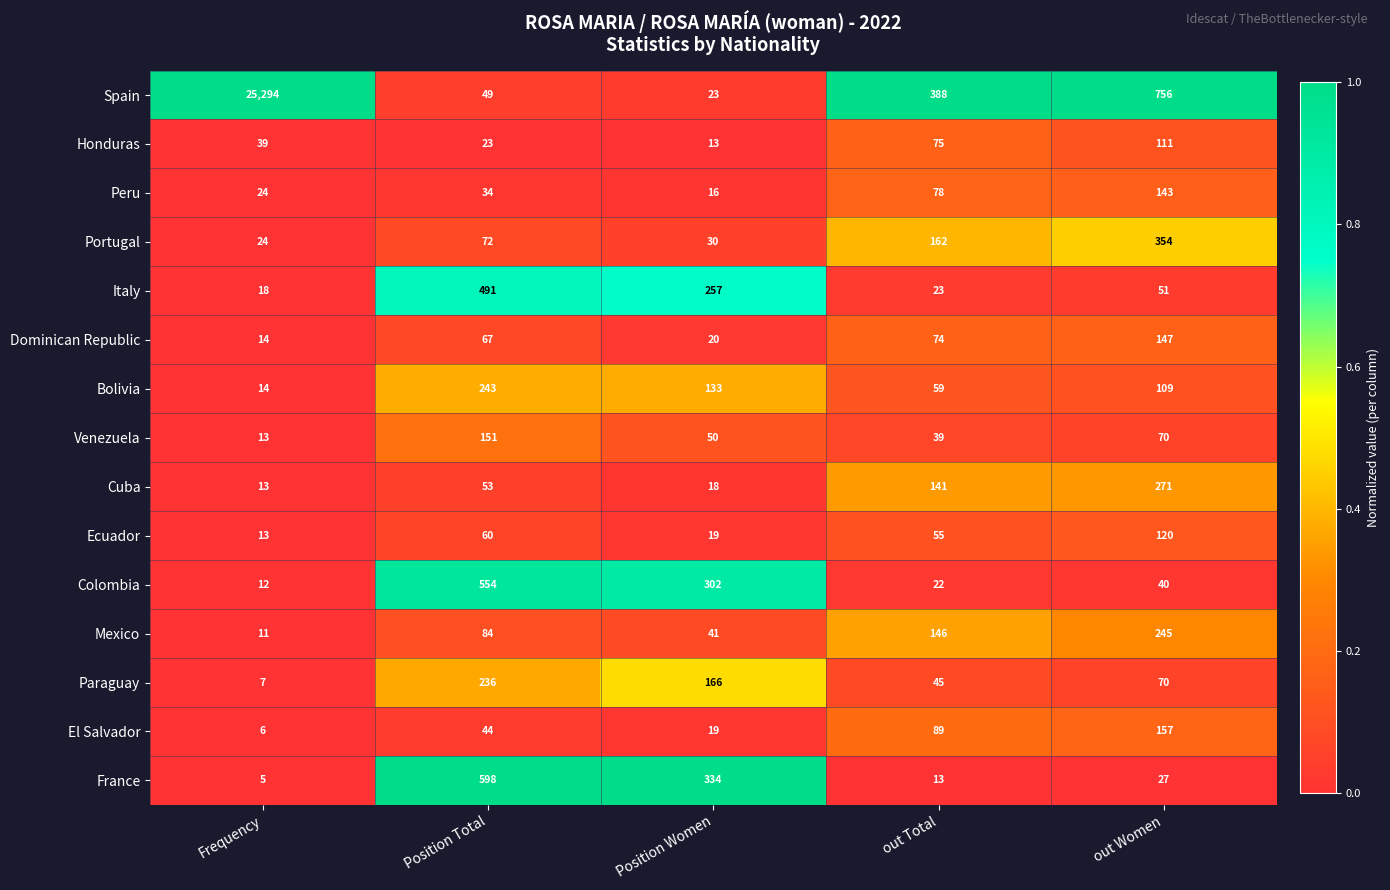

Rank the series at out Total from lowest to highest value.

France, Colombia, Italy, Venezuela, Paraguay, Ecuador, Bolivia, Dominican Republic, Honduras, Peru, El Salvador, Cuba, Mexico, Portugal, Spain